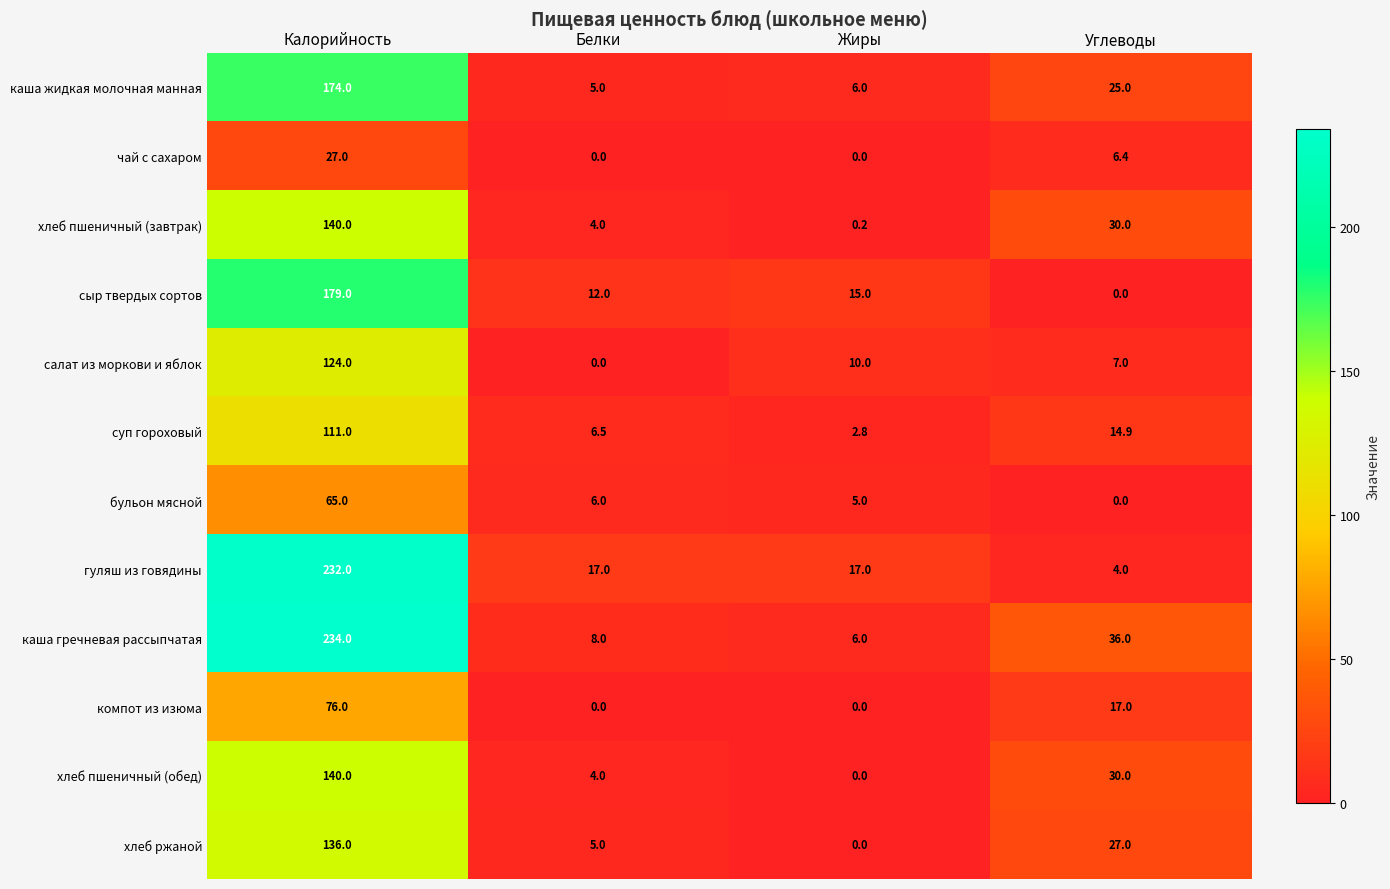

What is the difference between the каша жидкая молочная манная values at Жиры and Калорийность?

168.0